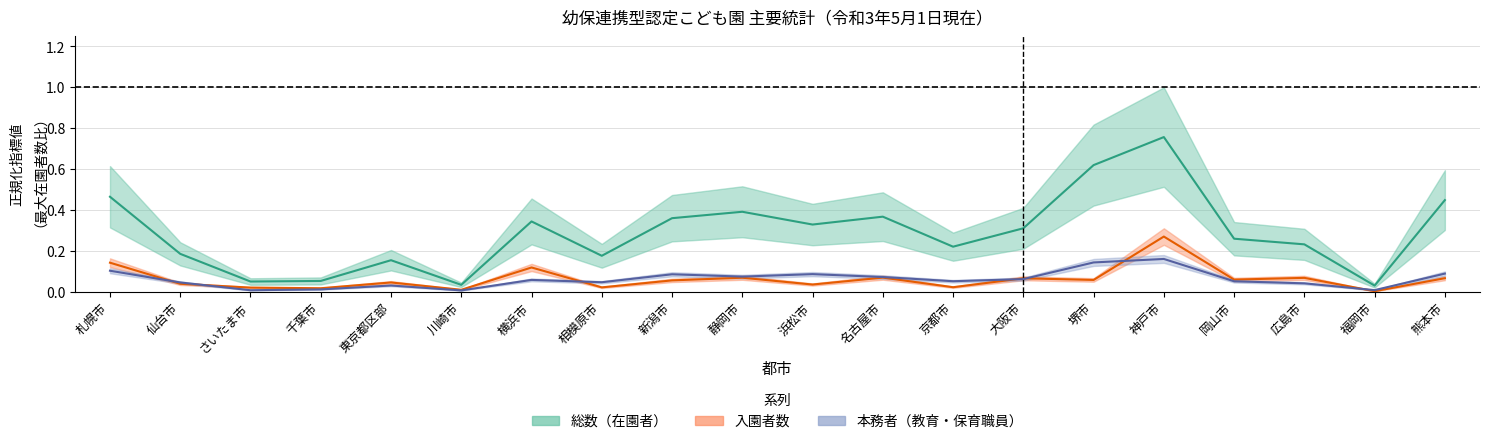

Reading left to right, list all the values displayed in this chart.

総数: 0.5	0.2	0.0	0.1	0.2	0.0	0.3	0.2	0.4	0.4	0.3	0.4	0.2	0.3	0.6	0.8	0.3	0.2	0.0	0.4
男: 0.1	0.0	0.0	0.0	0.0	0.0	0.1	0.0	0.1	0.1	0.1	0.1	0.1	0.1	0.1	0.2	0.1	0.0	0.0	0.1
入園者数: 0.1	0.0	0.0	0.0	0.0	0.0	0.1	0.0	0.1	0.1	0.0	0.1	0.0	0.1	0.1	0.3	0.1	0.1	0.0	0.1